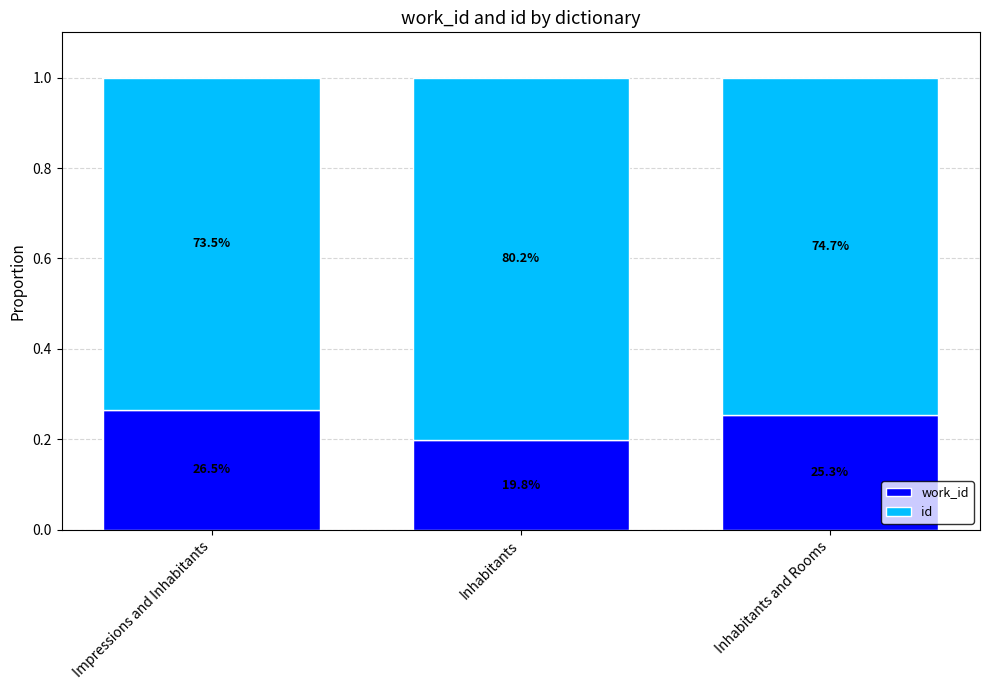

What are all the series names shown in the legend?

work_id, id